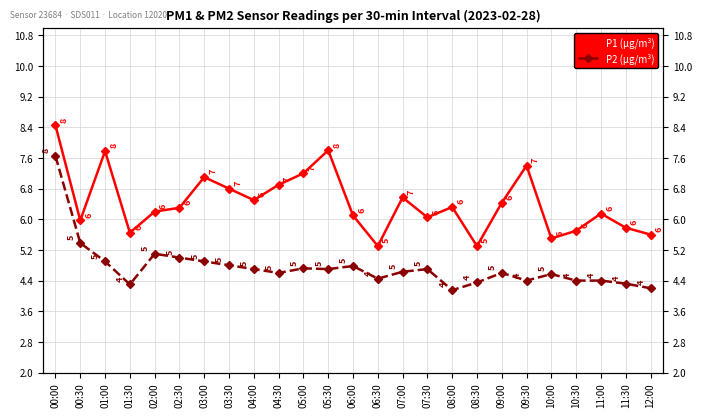

What is the value of the P2 (µg/m³) point at the 10th from the left?

4.6